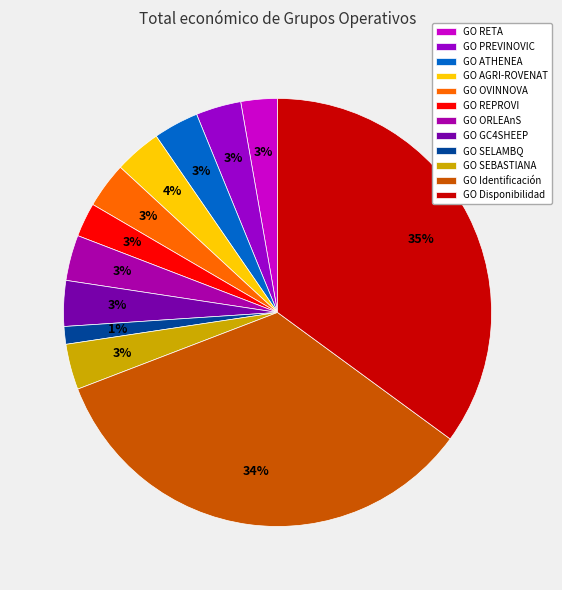

The GO SEBASTIANA slice represents 3% of the pie. True or false?

True